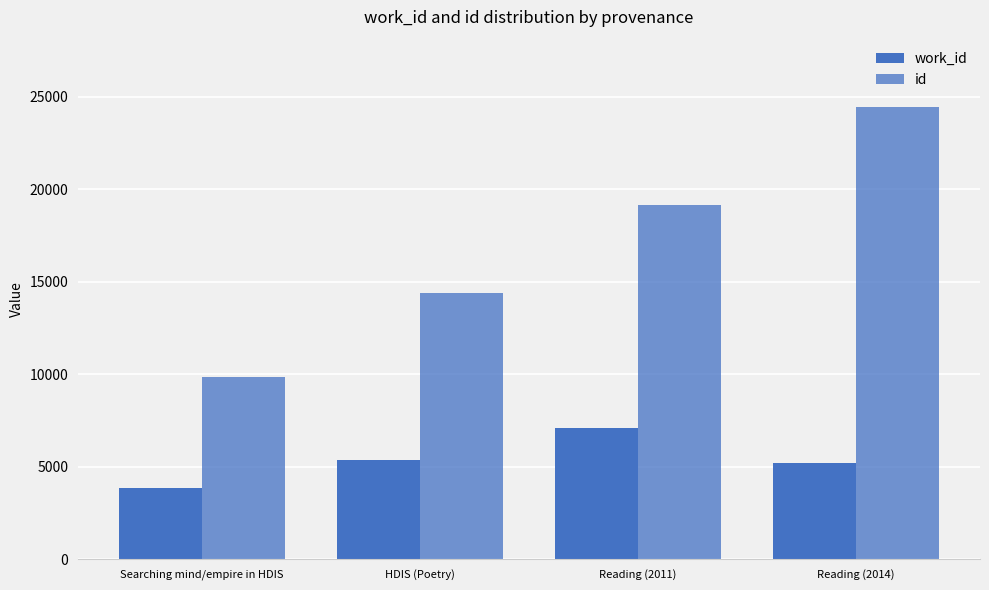

What is the sum of the id values at Searching mind/empire in HDIS and Reading (2014)?

34279